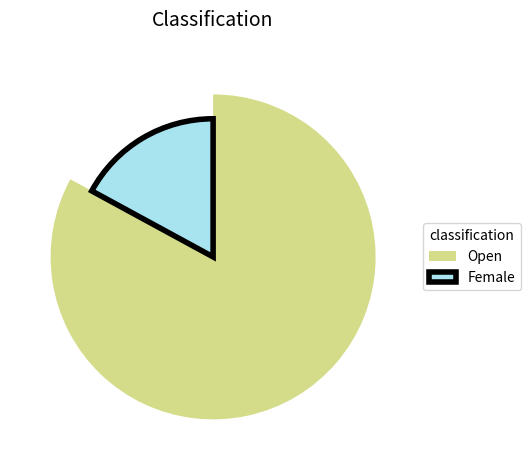

Count the number of slices in the pie.

2